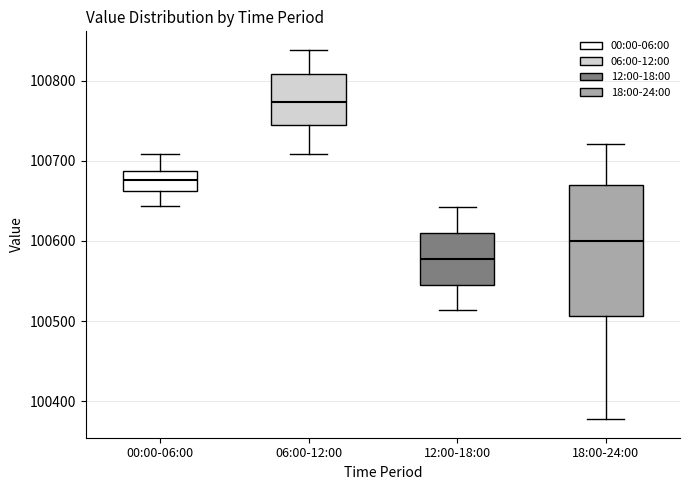

Where is the upper edge of the box for 00:00-06:00 on the y-axis? The values are not printed on the chart, so give them approximately, as read against the axis.

100690